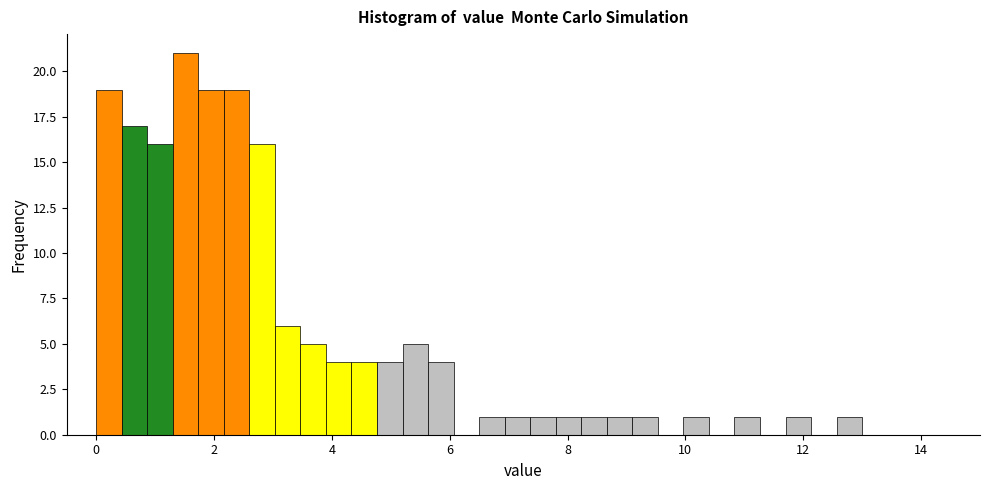

Read against the x-axis, roughly where is the centre of the tallest bar?

1.6